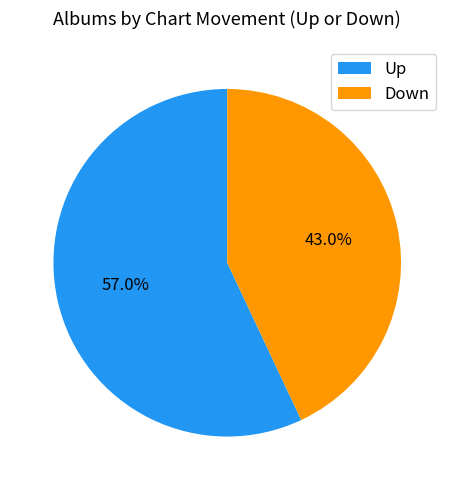

What is the largest slice in the pie chart?

Up